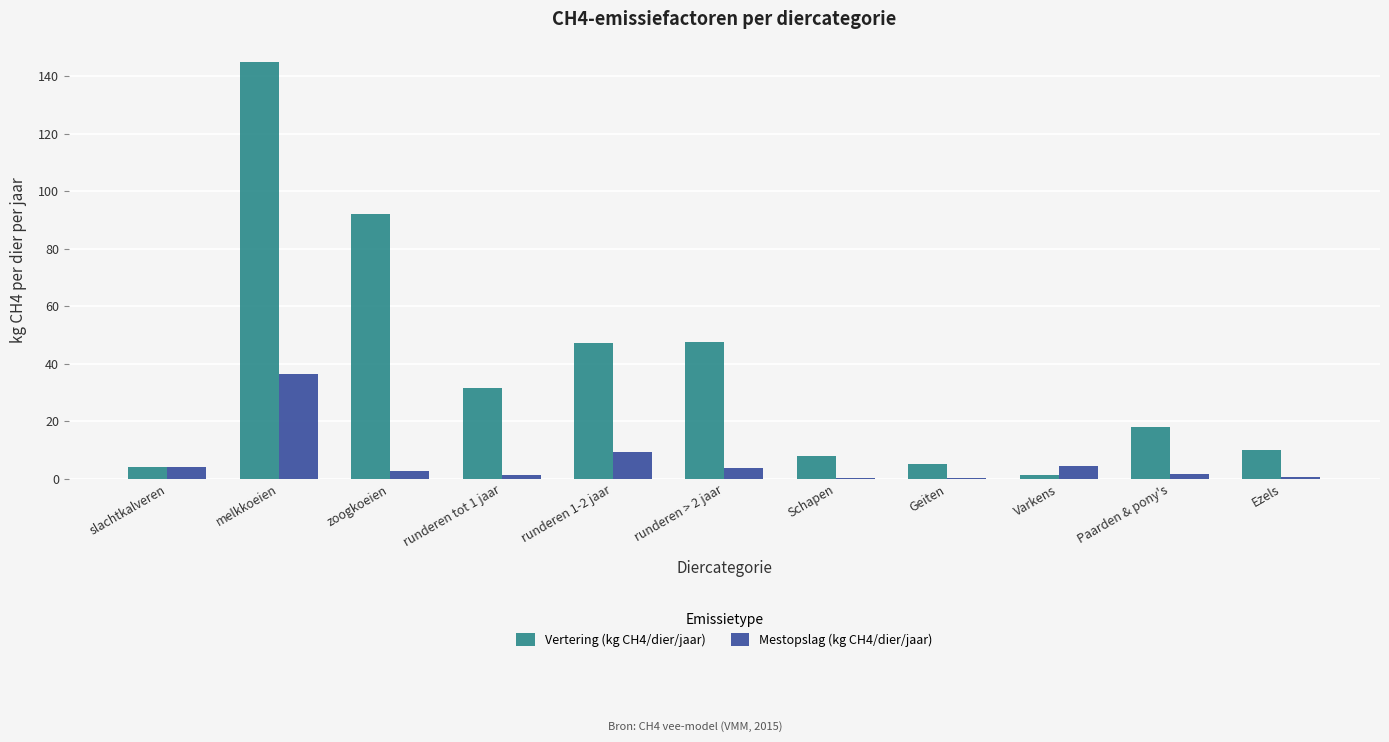

Is the value of Vertering (kg CH4/dier/jaar) at Ezels greater than the value of Mestopslag (kg CH4/dier/jaar) at Varkens?

Yes